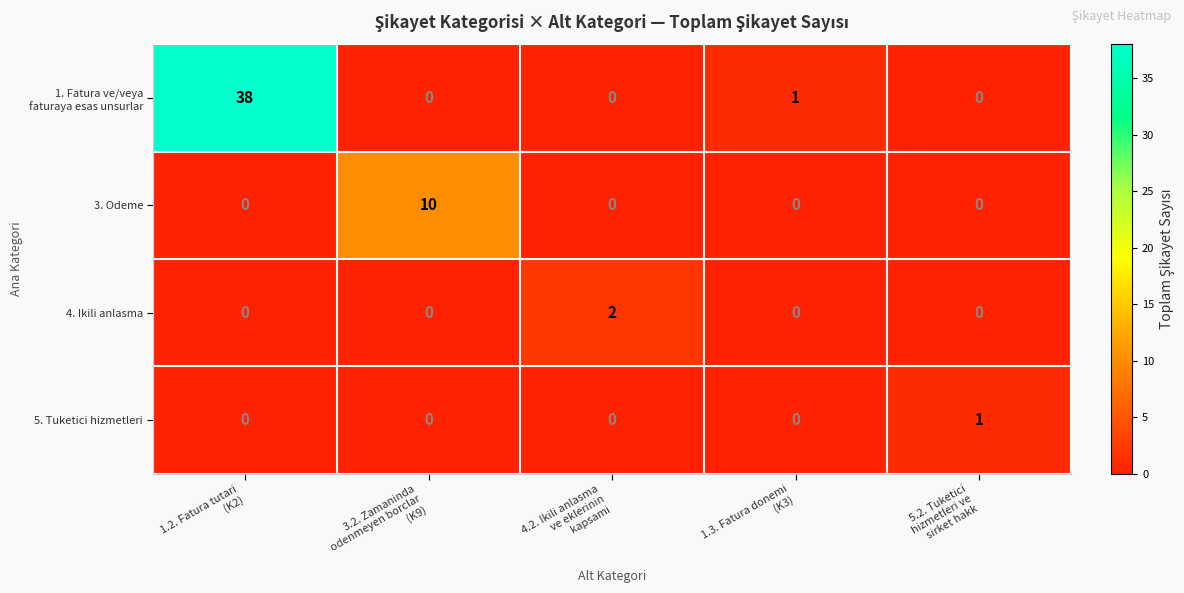

How many 4. Ikili anlasma values are between 0 and 1?

4